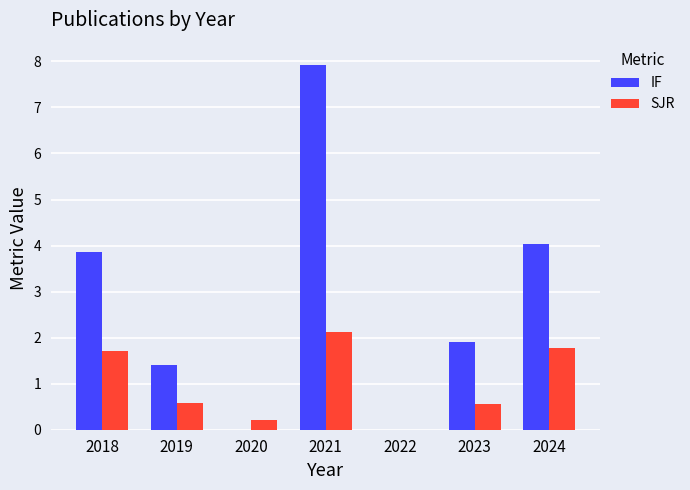

How many values in SJR are above zero?

6